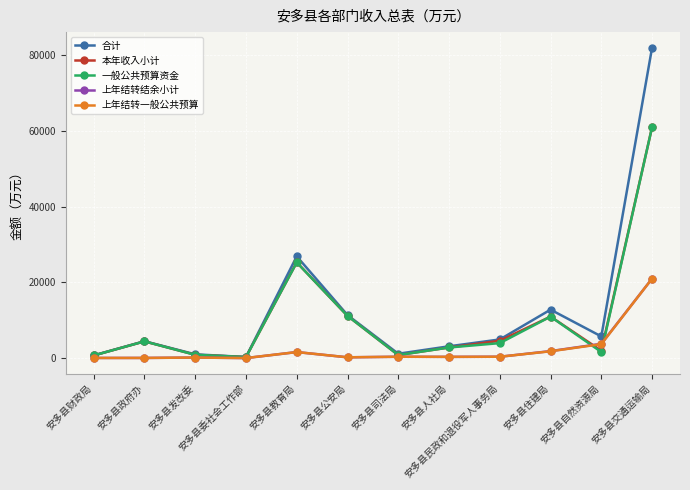

What is the sum of the 合计 values at 安多县委社会工作部 and 安多县民政和退役军人事务局?

5197.0